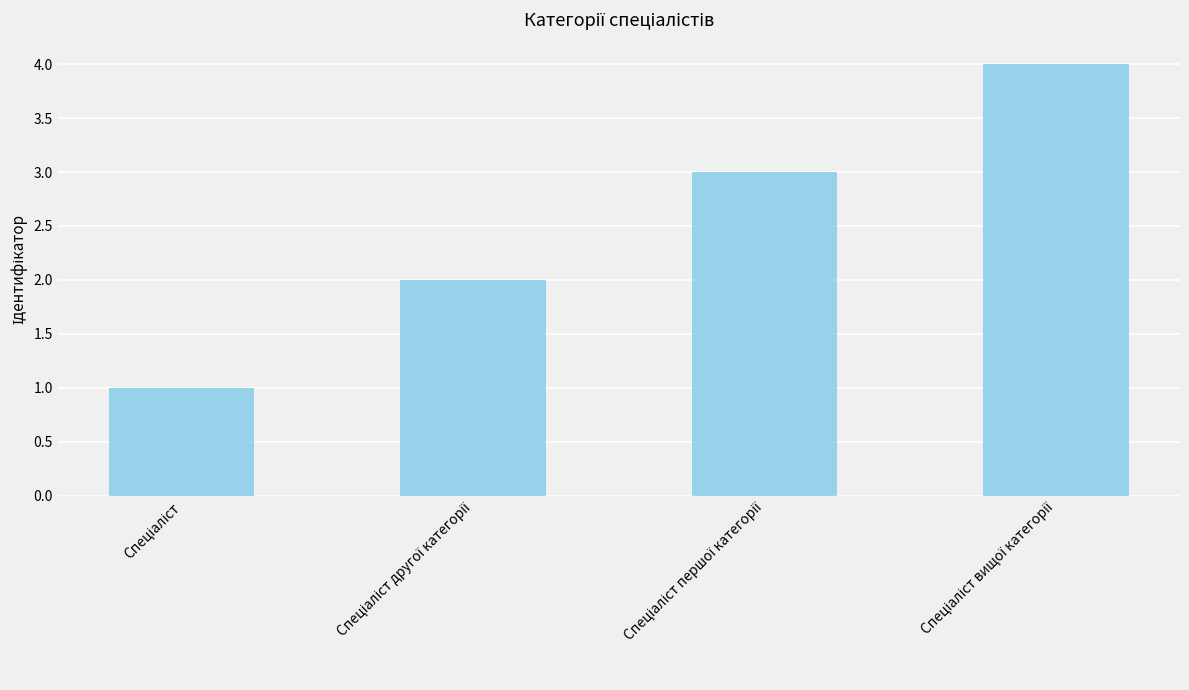

Are the bars horizontal?

No